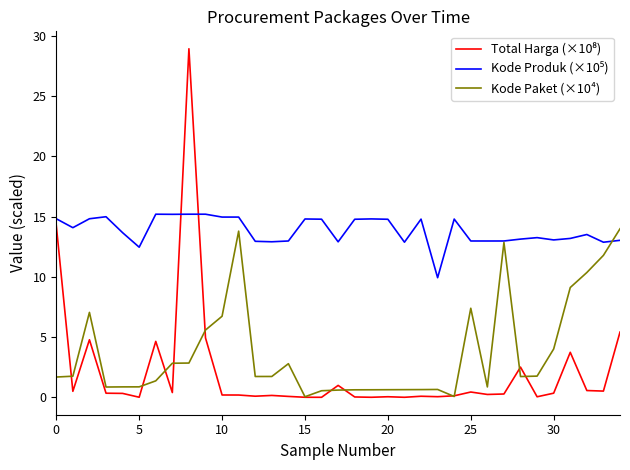

What is the maximum value for Kode Paket (×10⁴)?

14.0